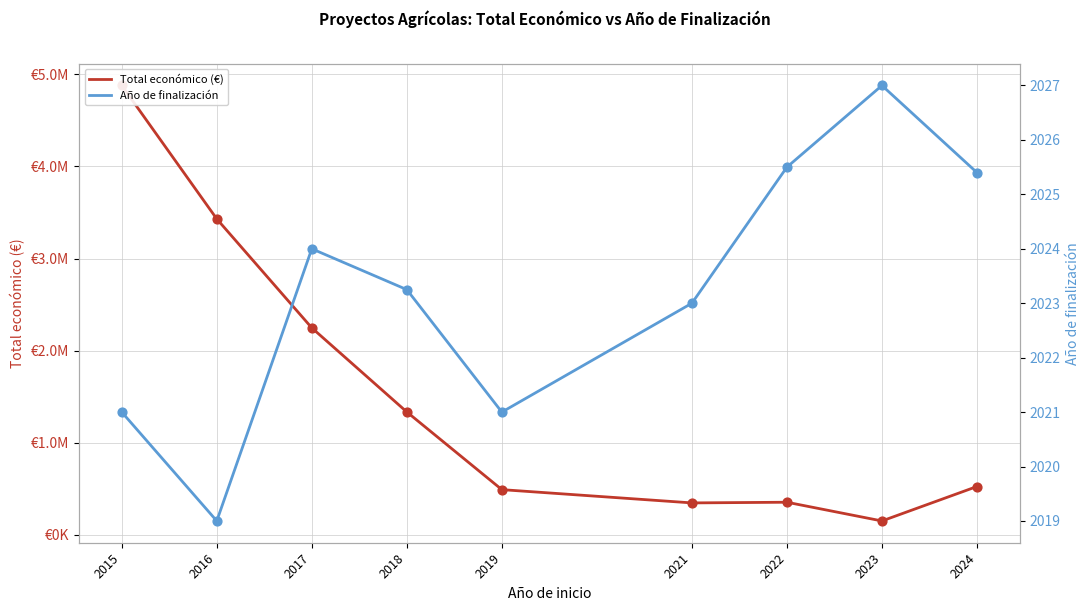

What is the total value across all series at 2024?

526102.6